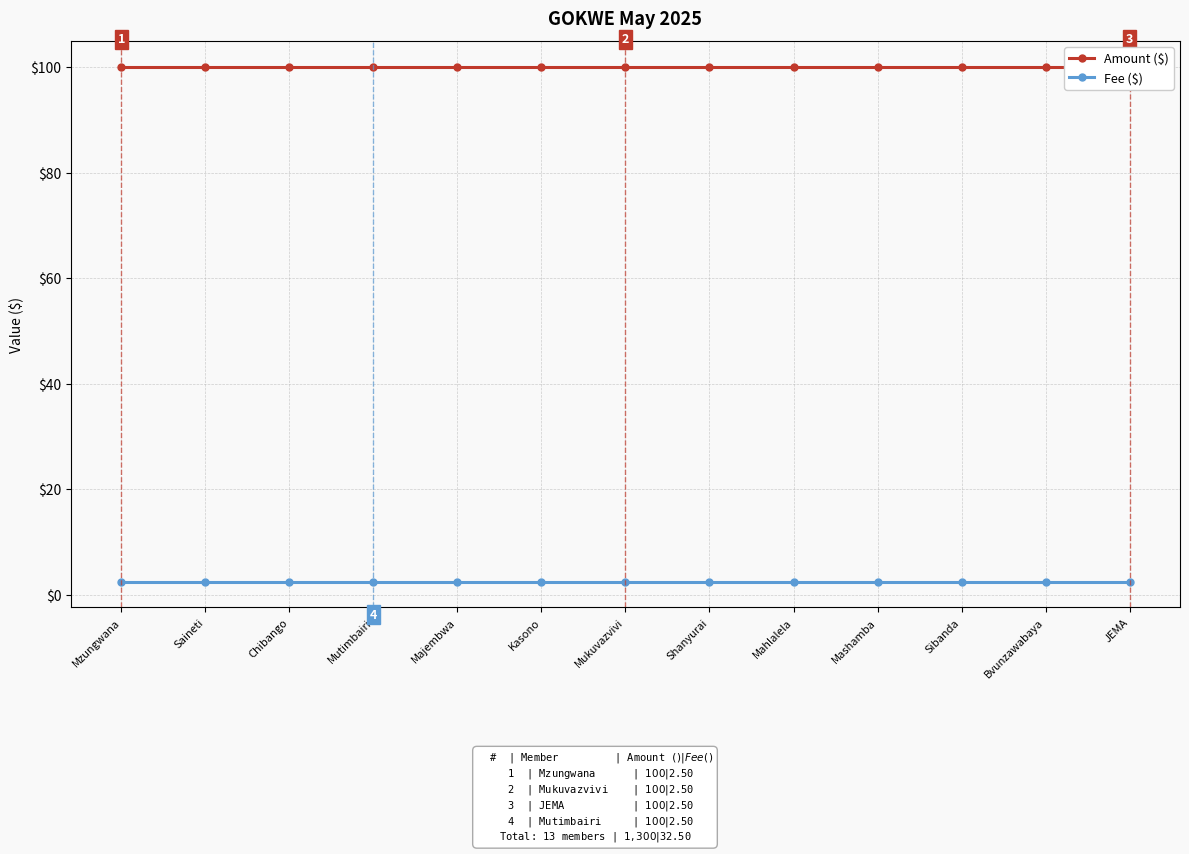

What is the spread (max minus min) of values at Shanyurai?

97.5